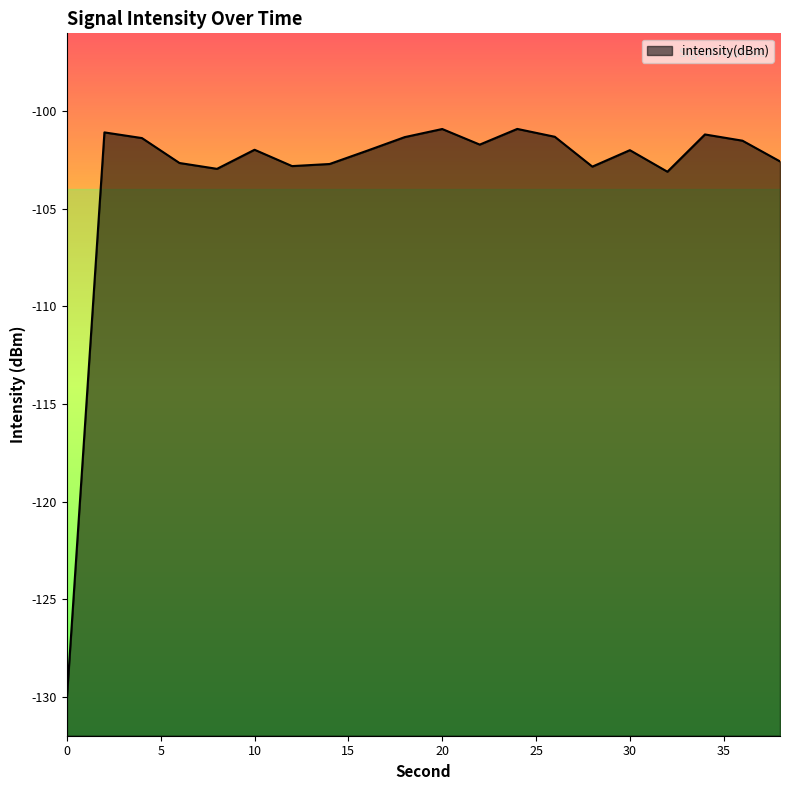

What is the value of the 1st point from the left?

-130.1